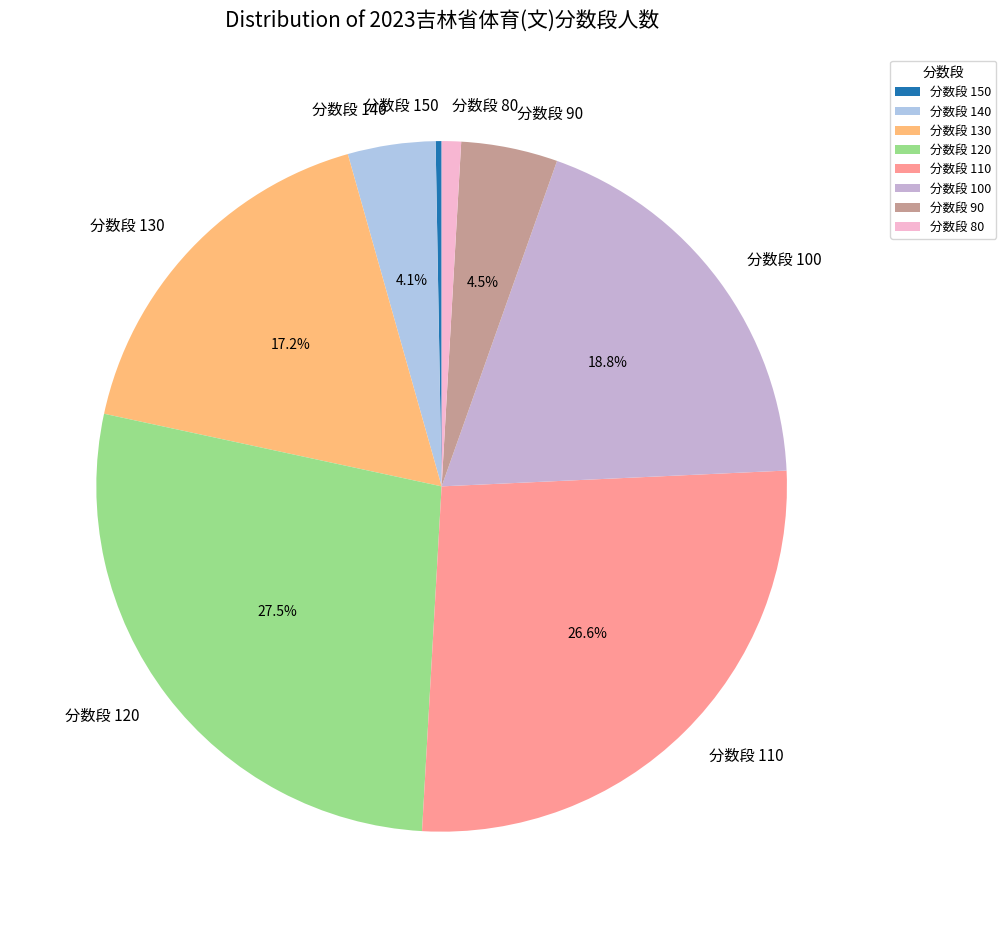

Does 分数段 100 account for over 50% of the chart?

No